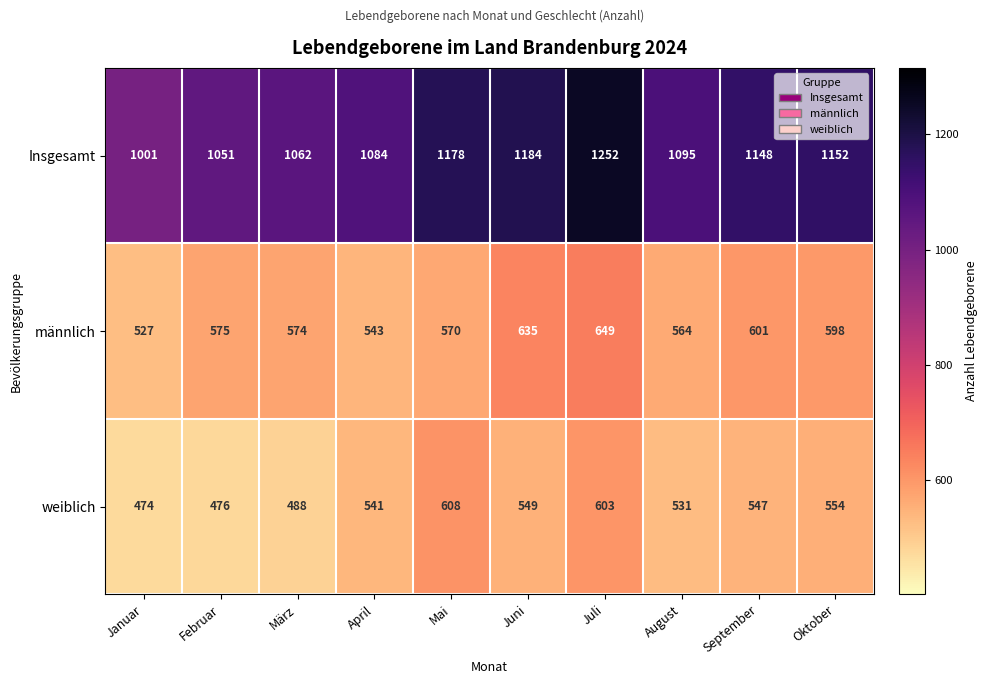

At which label is Insgesamt closest to 1126?

September